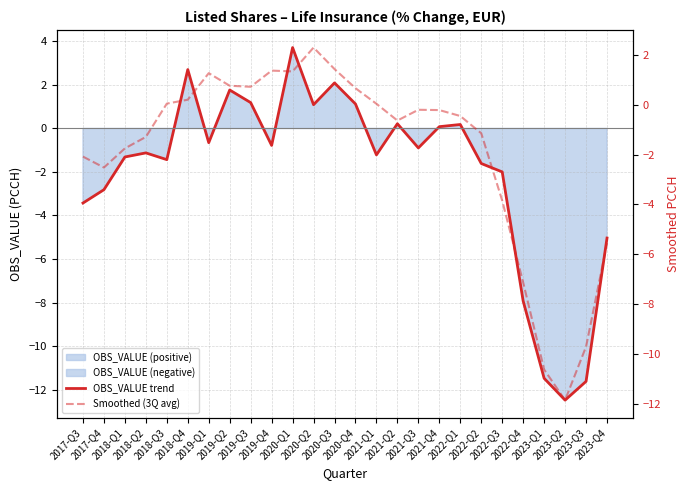

What is the sum of all Smoothed (3Q avg) values?

-48.8